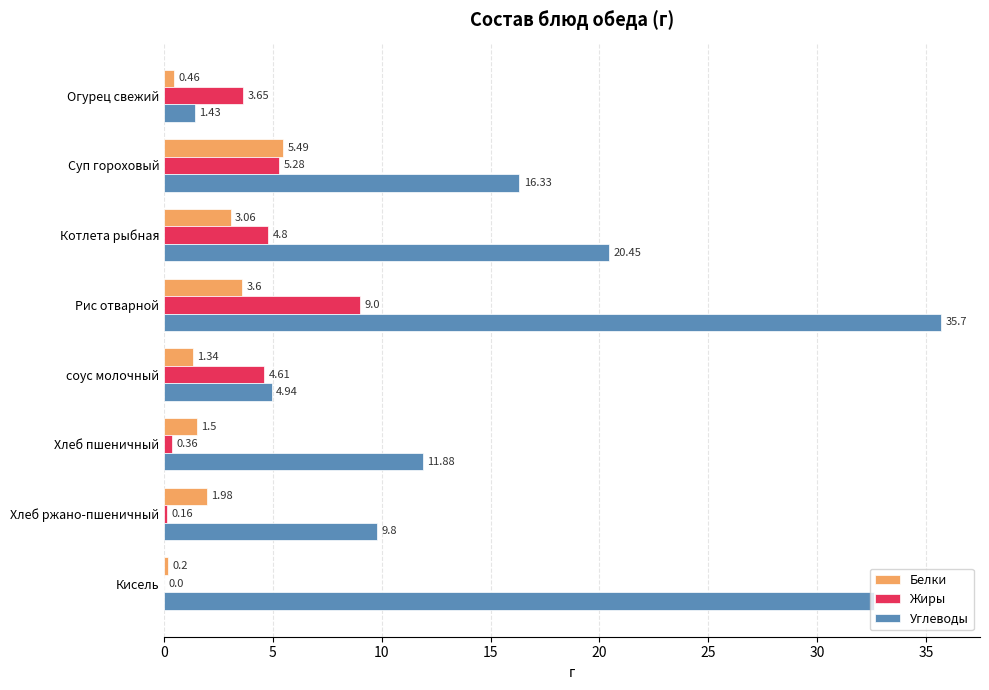

Between Рис отварной and Хлеб ржано-пшеничный, which series saw the biggest shift?

Углеводы